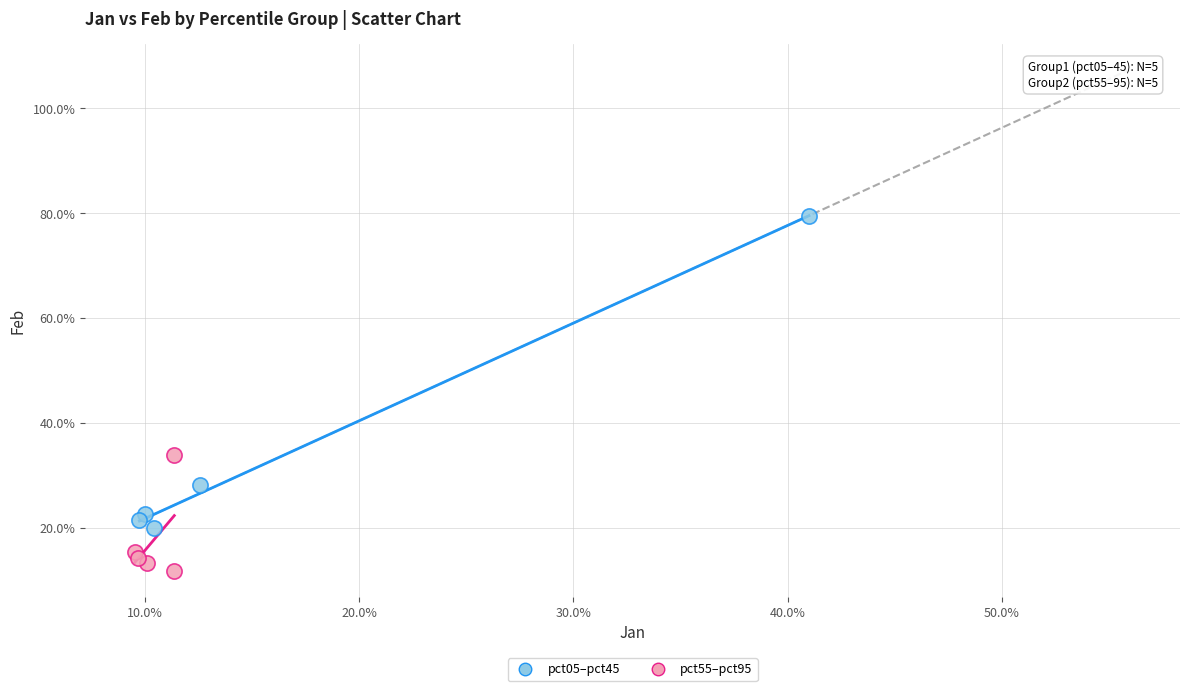

What are all the series names shown in the legend?

pct05–pct45, pct55–pct95